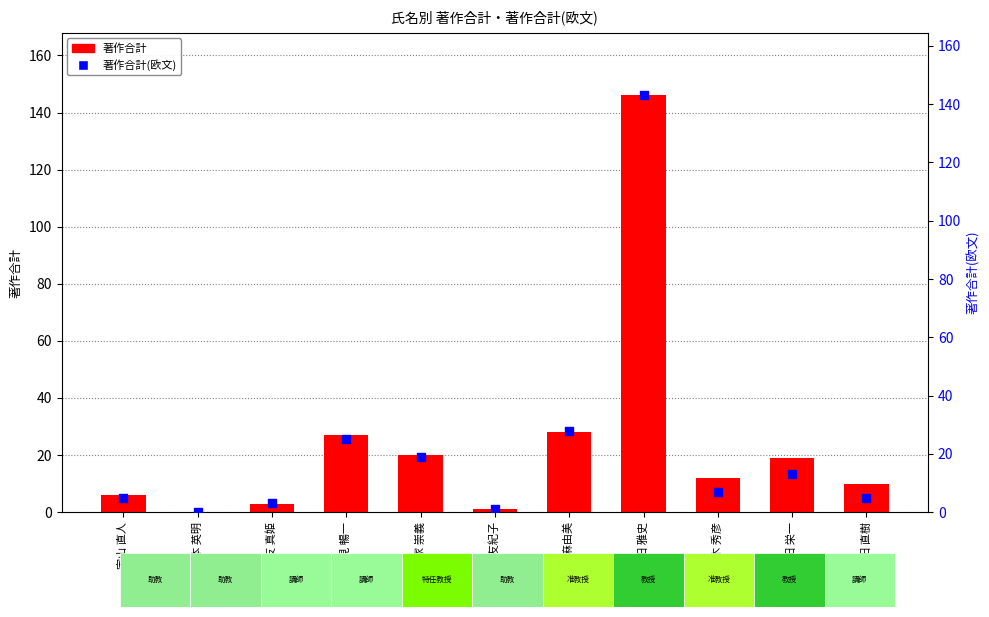

Which series reaches the maximum Y coordinate?

著作合計